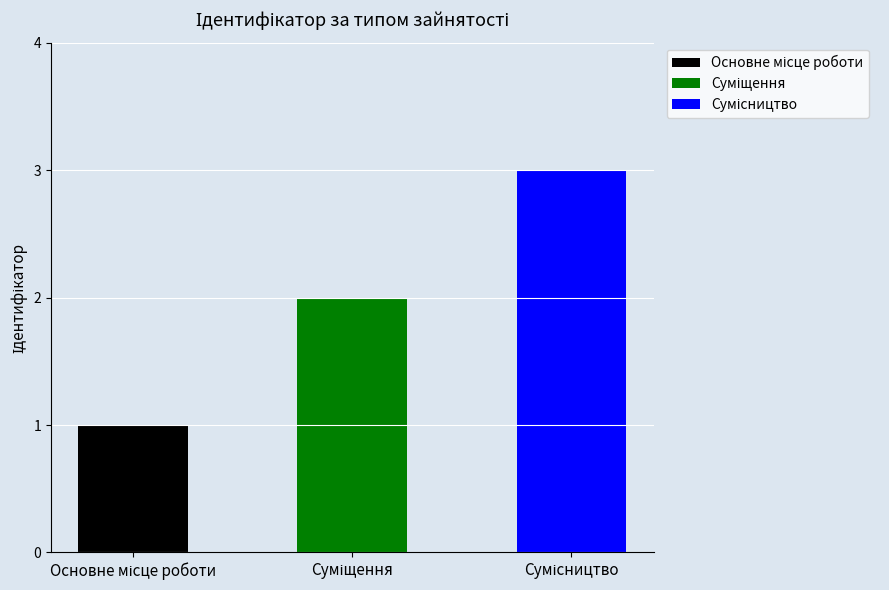

Count the number of categories in the chart.

3